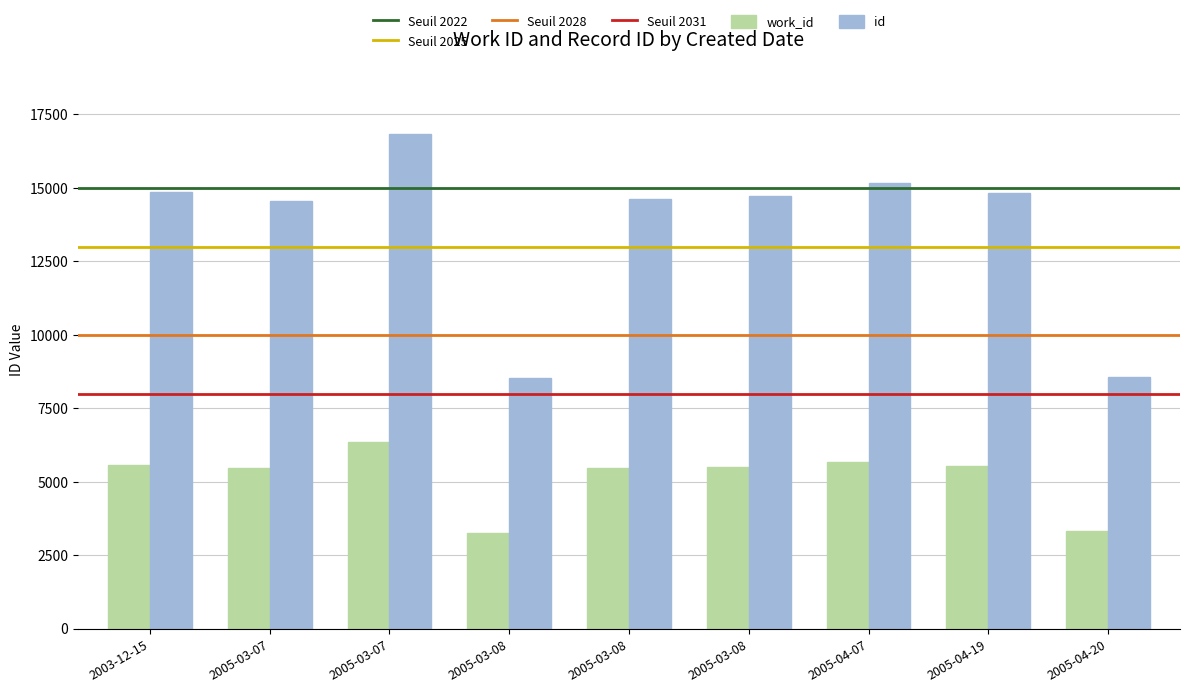

How many values in the work_id series are below 5505?

4